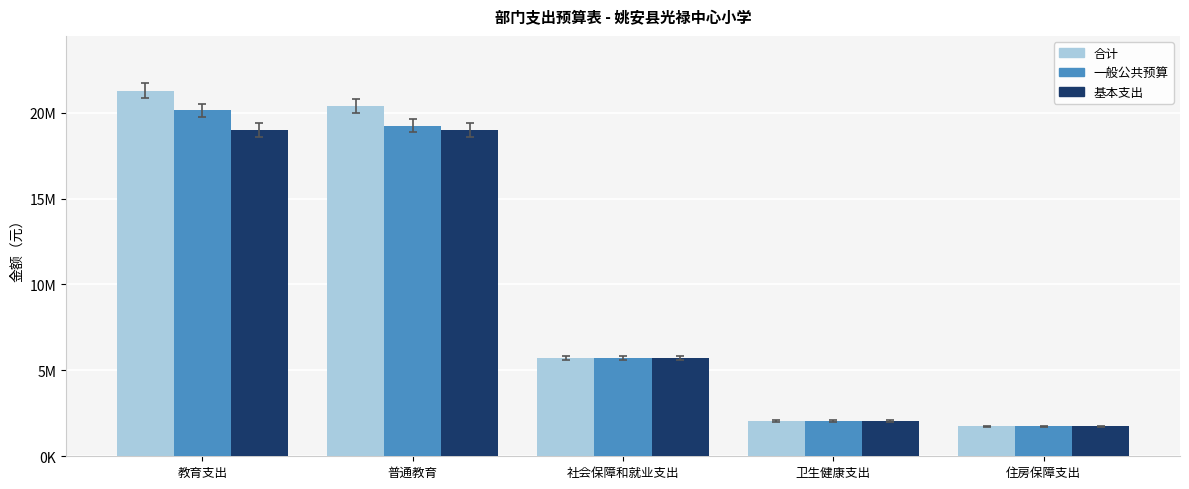

At which label does 合计 reach its peak?

教育支出